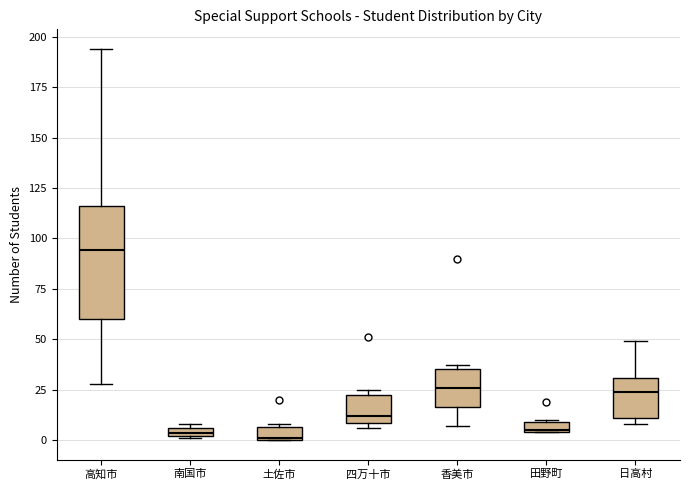

Where does the lower whisker of the box for 高知市 end on the y-axis? The values are not printed on the chart, so give them approximately, as read against the axis.

30